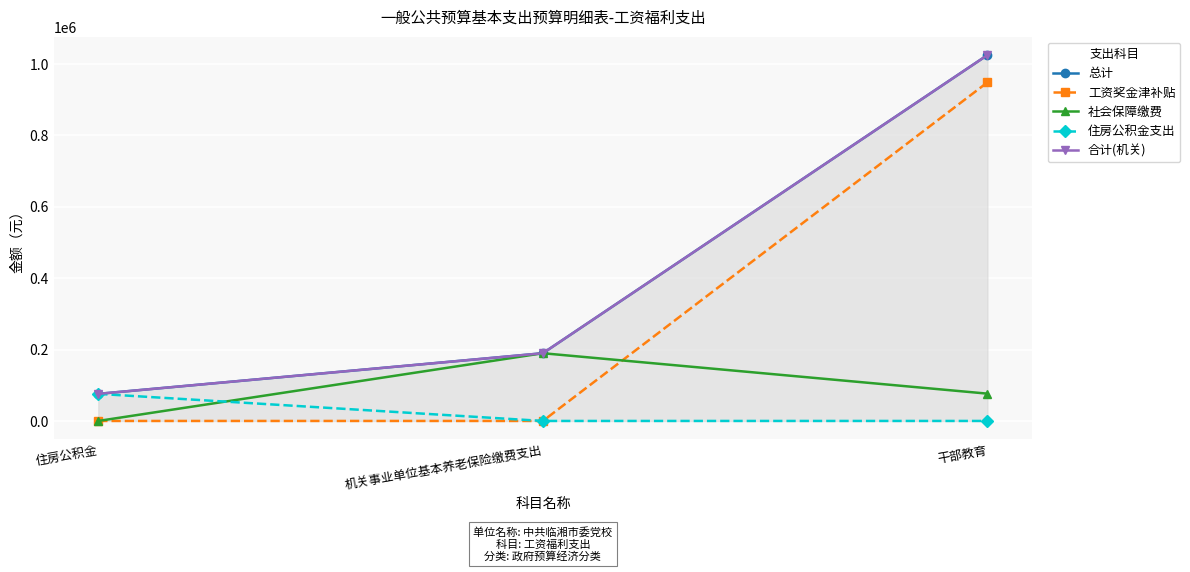

Which has a higher value, 机关事业单位基本养老保险缴费支出 or 干部教育?

干部教育